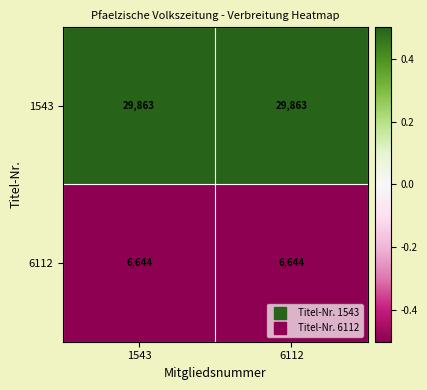

What is the sum of all 1543 values?

59726